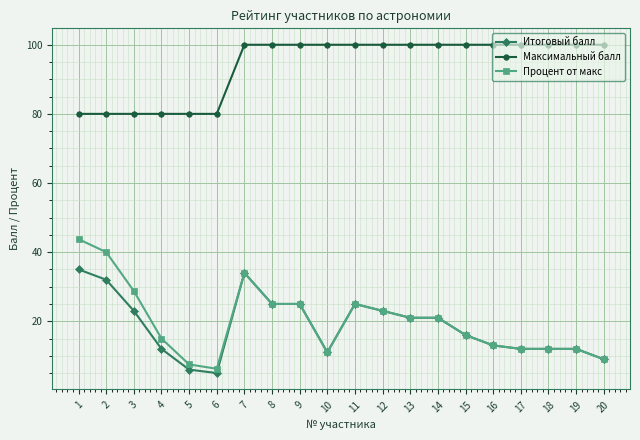

What is the value of the Процент от макс point at the 13th from the left?

21.0